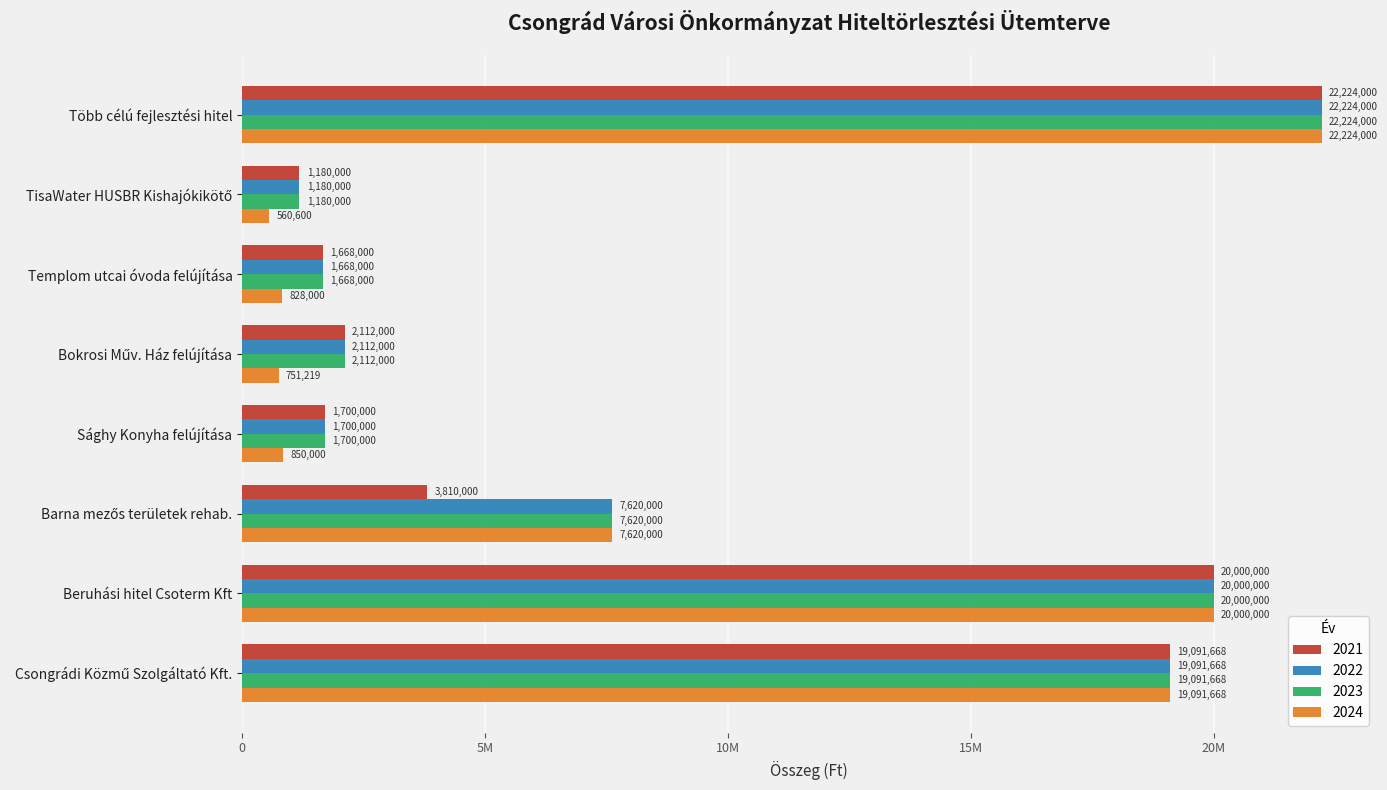

Which has a higher value, TisaWater HUSBR Kishajókikötő or Több célú fejlesztési hitel?

Több célú fejlesztési hitel